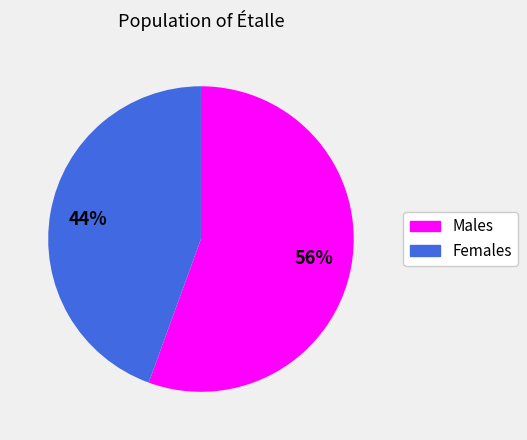

To the nearest percent, what is the average slice percentage?

50%